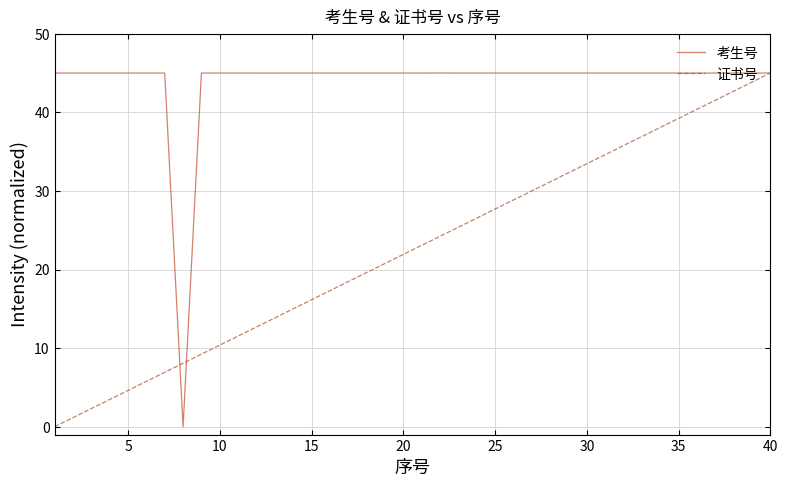

Which series has the largest total across all categories?

考生号